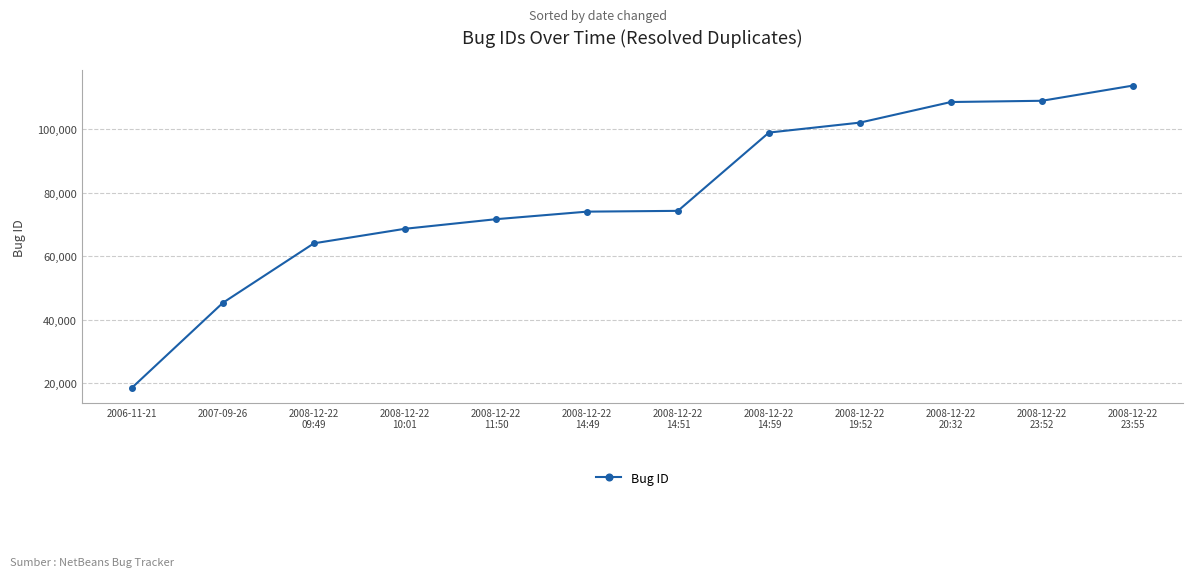

What is the value of the 10th point from the left?

108570